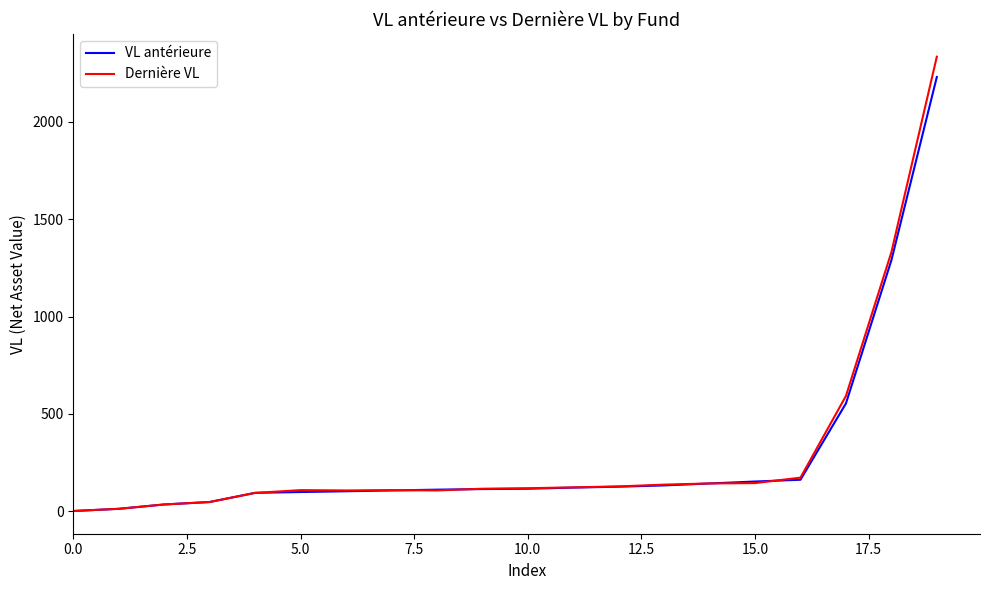

What is the maximum value shown in the chart?

2334.0